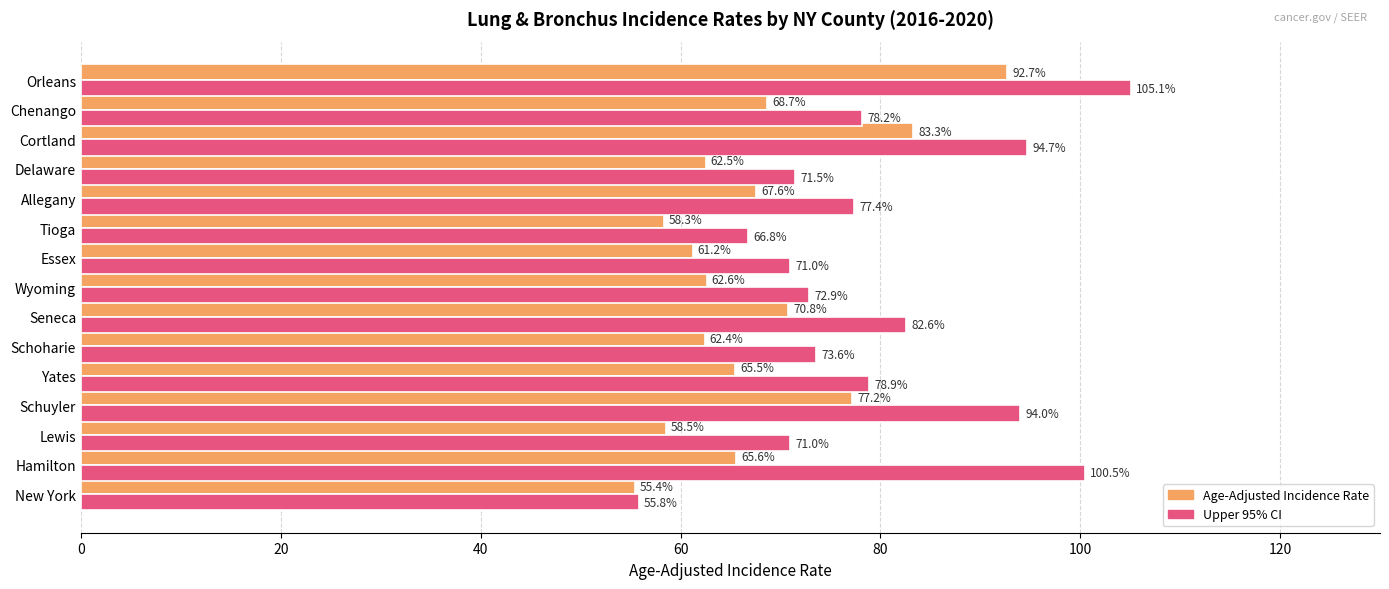

List the series in order of their overall mean, lowest first.

Age-Adjusted Incidence Rate, Upper 95% CI